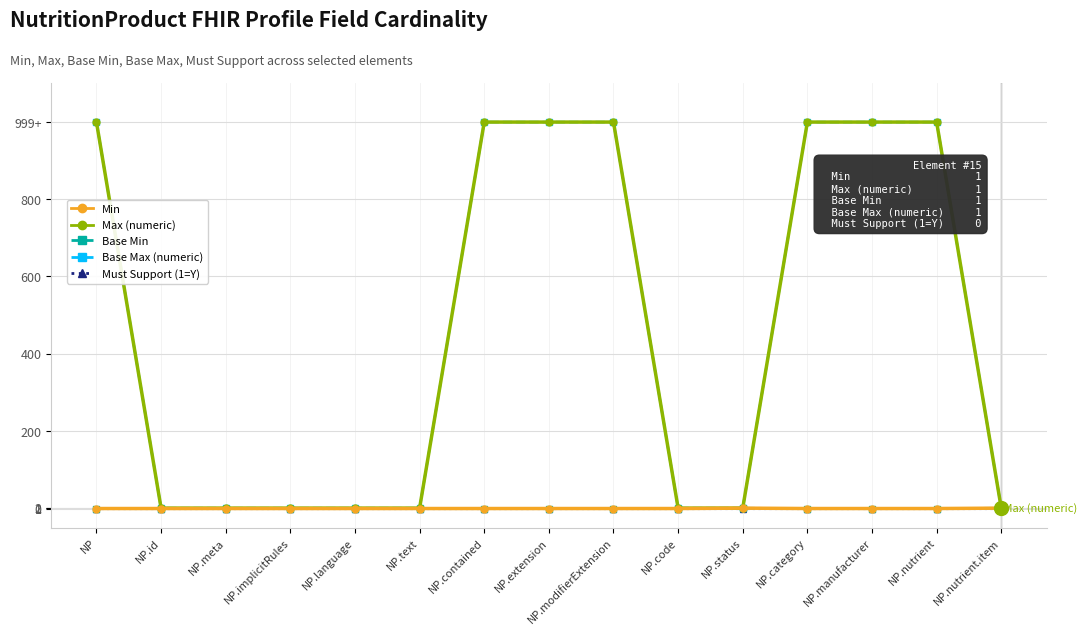

Which label corresponds to the smallest value in the chart?

NP